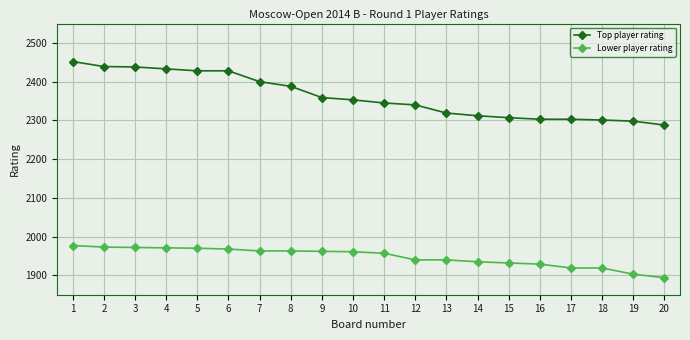

What is the sum of the Lower player rating values at 8 and 16?

3892